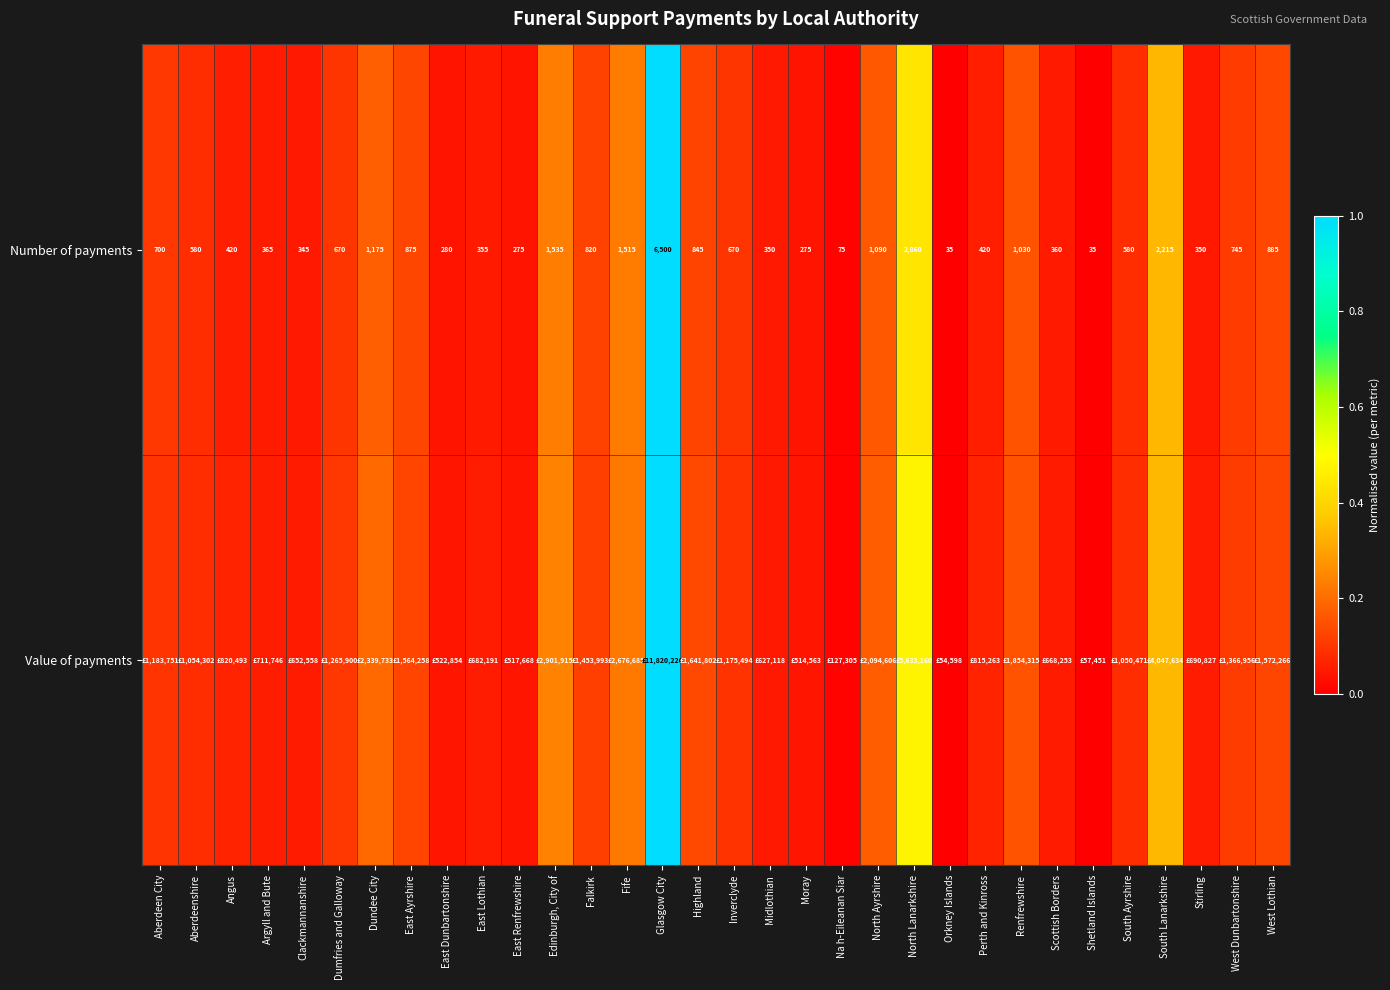

At which label is Number of payments closest to 3267?

North Lanarkshire